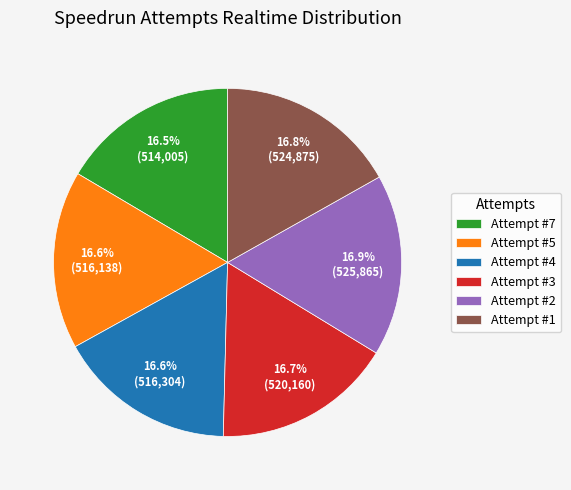

How much of the chart is everything except Attempt #2?

83.1%